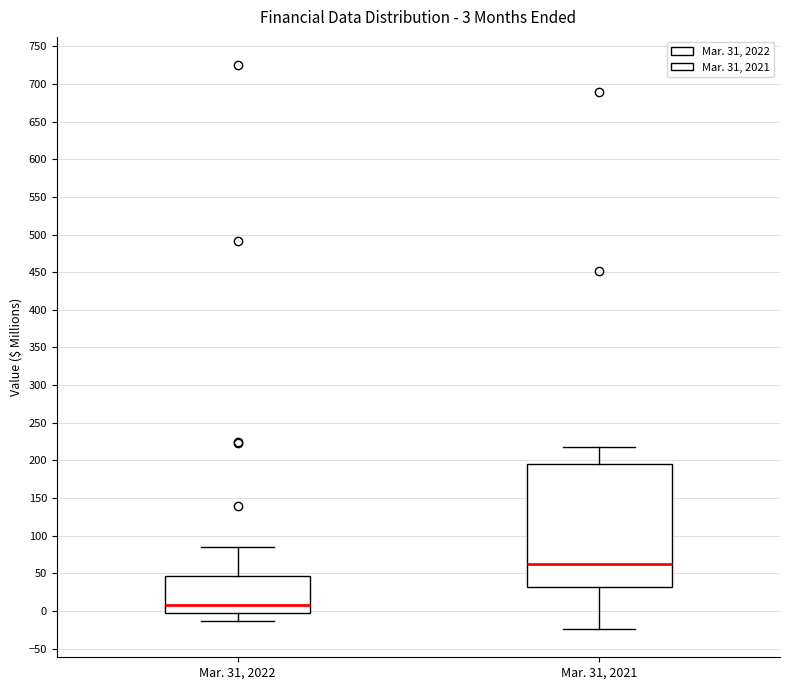

Which box's median line is the lowest?

Mar. 31, 2022